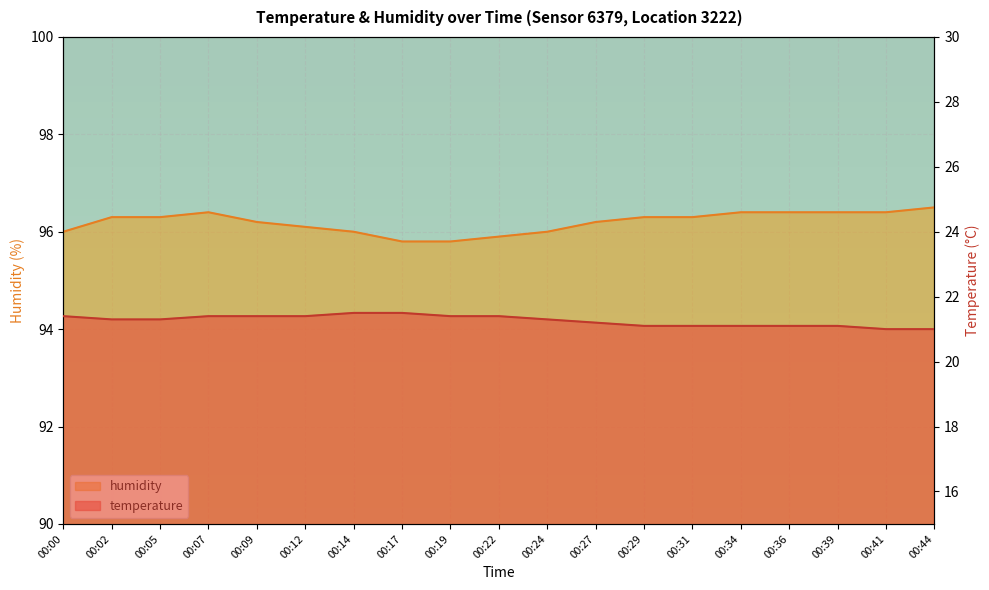

Reading left to right, what are all the values shown in this chart?

temperature: 00:00=21.4	00:02=21.3	00:05=21.3	00:07=21.4	00:09=21.4	00:12=21.4	00:14=21.5	00:17=21.5	00:19=21.4	00:22=21.4	00:24=21.3	00:27=21.2	00:29=21.1	00:31=21.1	00:34=21.1	00:36=21.1	00:39=21.1	00:41=21.0	00:44=21.0
humidity: 00:00=96.0	00:02=96.3	00:05=96.3	00:07=96.4	00:09=96.2	00:12=96.1	00:14=96.0	00:17=95.8	00:19=95.8	00:22=95.9	00:24=96.0	00:27=96.2	00:29=96.3	00:31=96.3	00:34=96.4	00:36=96.4	00:39=96.4	00:41=96.4	00:44=96.5